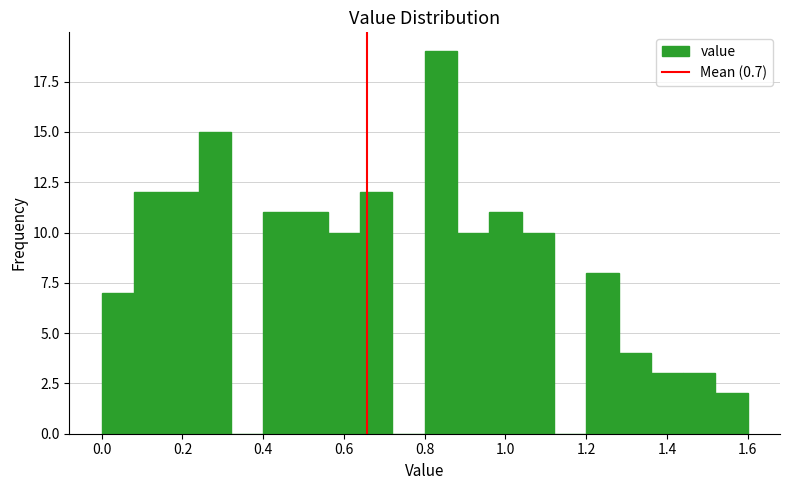

Reading left to right, list every bar in this chart as the range it spans on the x-axis followed by its height. The values are not printed on the chart, so give them approximately, as read against the axis.

0.00 to 0.08: 7
0.08 to 0.16: 12
0.16 to 0.24: 12
0.24 to 0.32: 15
0.32 to 0.40: 0
0.40 to 0.48: 11
0.48 to 0.56: 11
0.56 to 0.64: 10
0.64 to 0.72: 12
0.72 to 0.80: 0
0.80 to 0.88: 19
0.88 to 0.96: 10
0.96 to 1.04: 11
1.04 to 1.12: 10
1.12 to 1.20: 0
1.20 to 1.28: 8
1.28 to 1.36: 4
1.36 to 1.44: 3
1.44 to 1.52: 3
1.52 to 1.60: 2